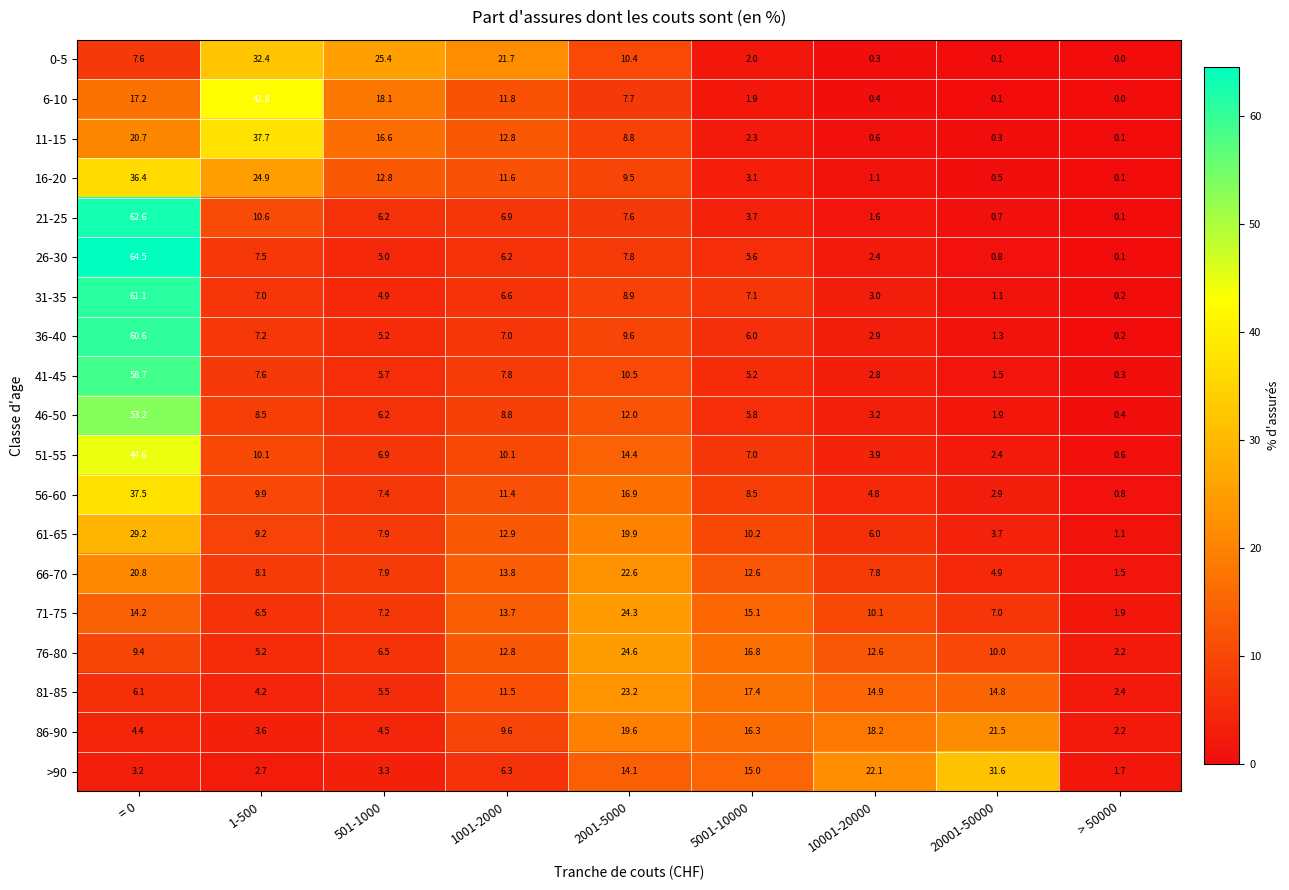

The 16-20 series shows 12.8 at 501-1000. True or false?

True